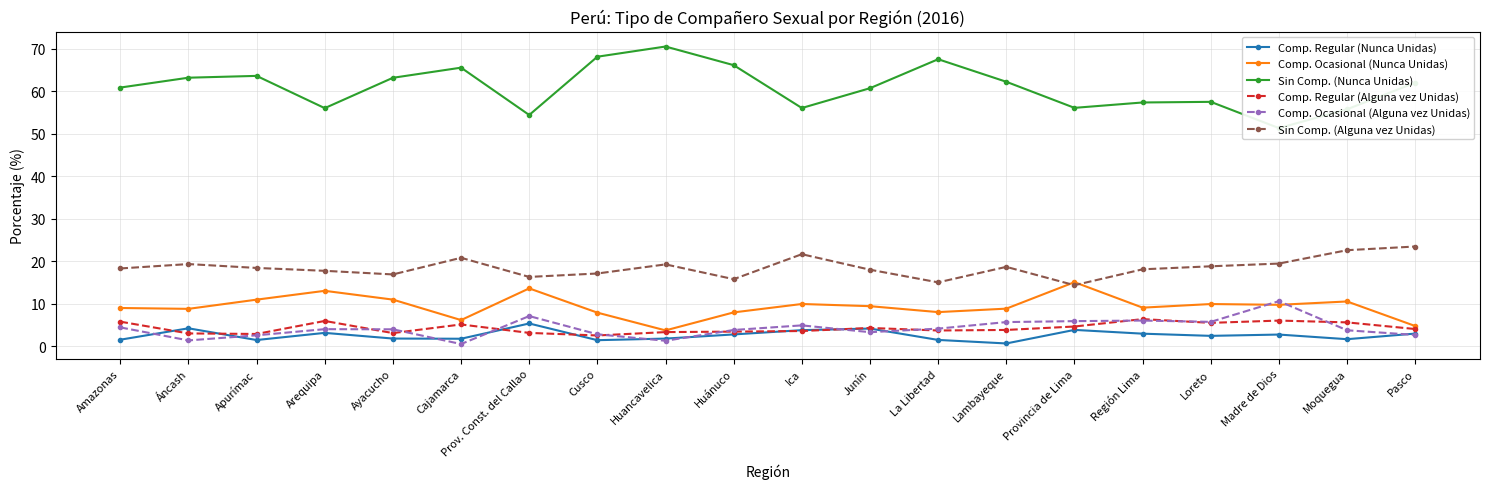

What is the sum of the Comp. Regular (Nunca Unidas) values at Lambayeque and Provincia de Lima?

4.5